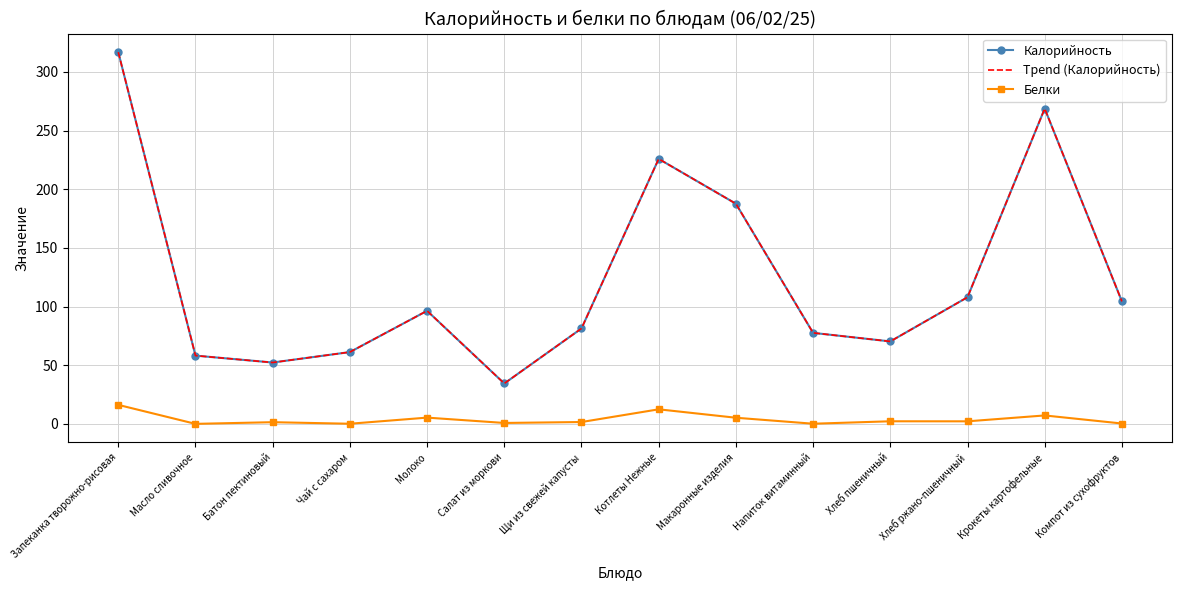

How many interior local valleys does the Трend (Калорийность) series have?

3